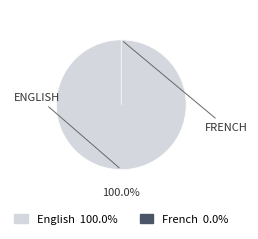

Is French the majority of the pie?

No